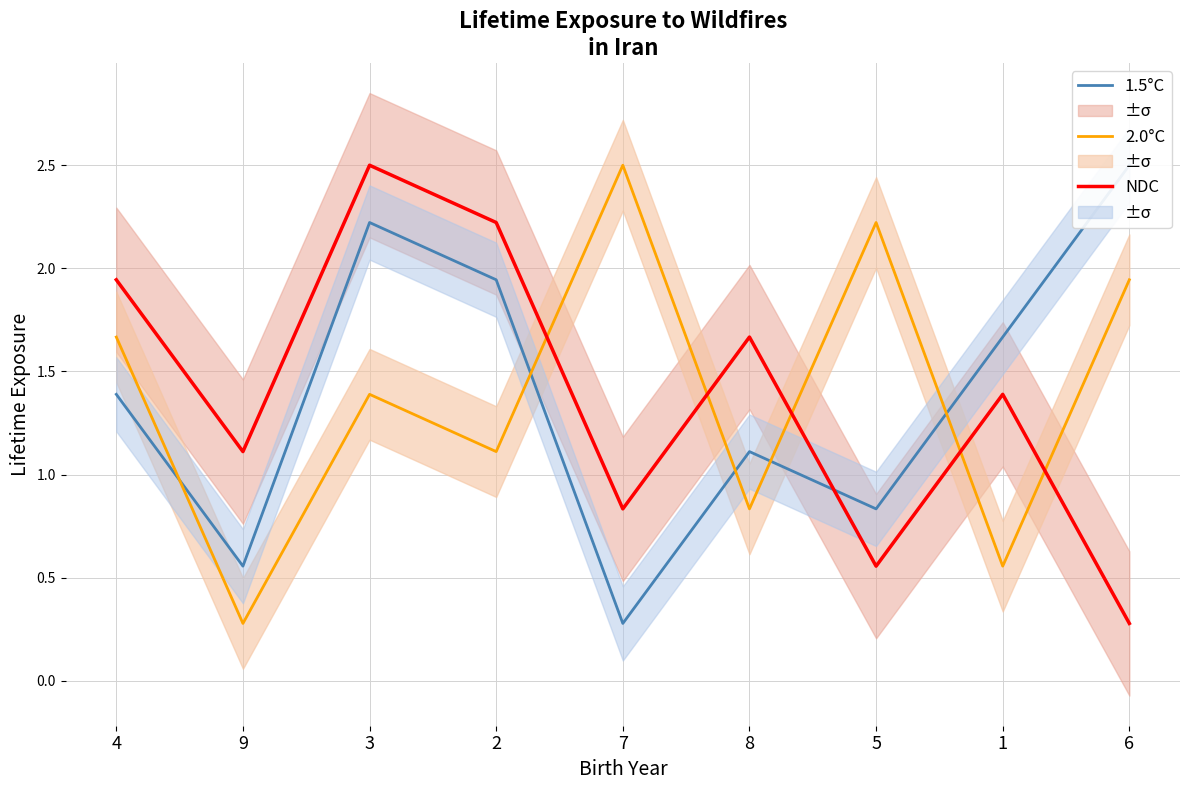

Reading left to right, list all the values displayed in this chart.

1.5°C: 4=1.4	9=0.6	3=2.2	2=1.9	7=0.3	8=1.1	5=0.8	1=1.7	6=2.5
2.0°C: 4=1.7	9=0.3	3=1.4	2=1.1	7=2.5	8=0.8	5=2.2	1=0.6	6=1.9
NDC: 4=1.9	9=1.1	3=2.5	2=2.2	7=0.8	8=1.7	5=0.6	1=1.4	6=0.3